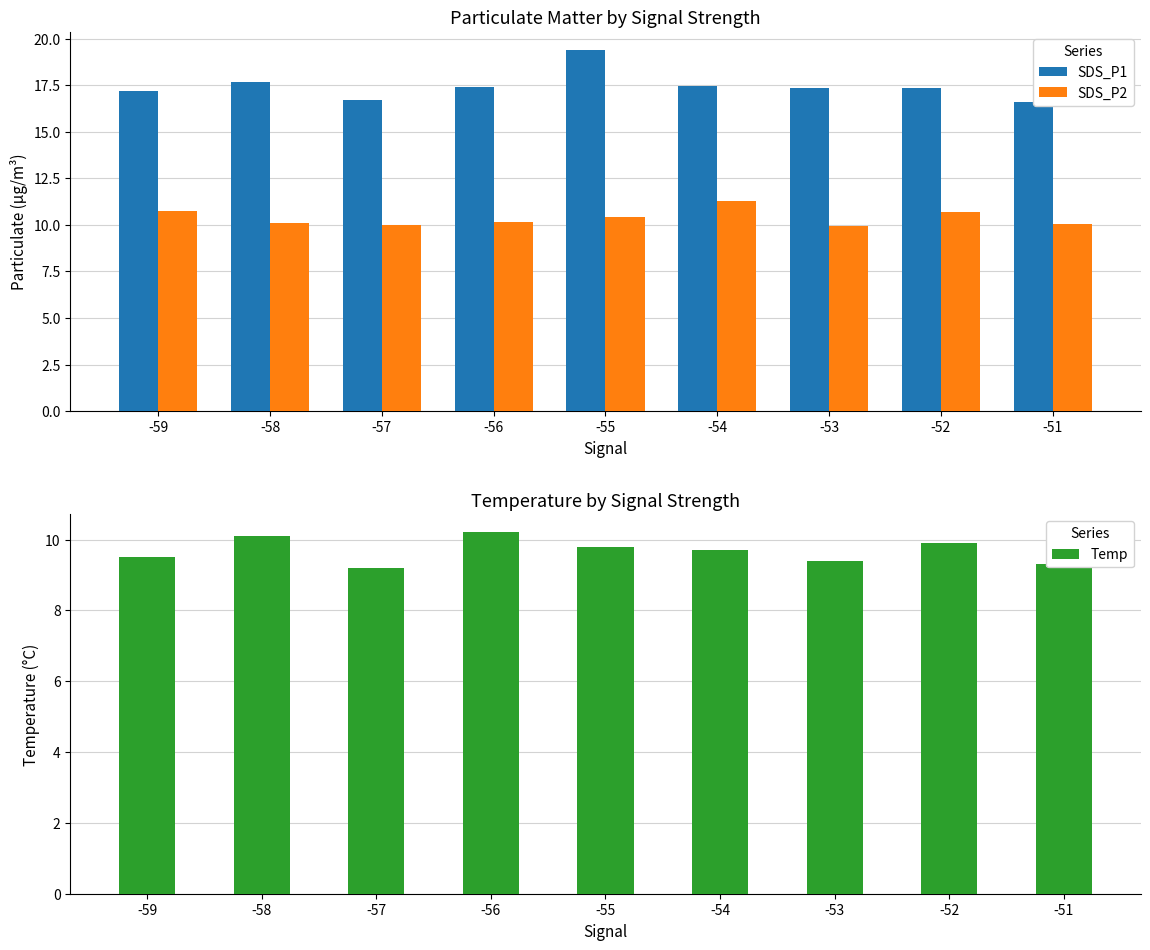

Reading left to right, list all the values displayed in this chart.

SDS_P1: -59=17.2	-58=17.6	-57=16.7	-56=17.4	-55=19.4	-54=17.4	-53=17.3	-52=17.4	-51=16.6
SDS_P2: -59=10.7	-58=10.1	-57=10.0	-56=10.2	-55=10.4	-54=11.3	-53=9.9	-52=10.7	-51=10.1
Temp: -59=9.5	-58=10.1	-57=9.2	-56=10.2	-55=9.8	-54=9.7	-53=9.4	-52=9.9	-51=9.3